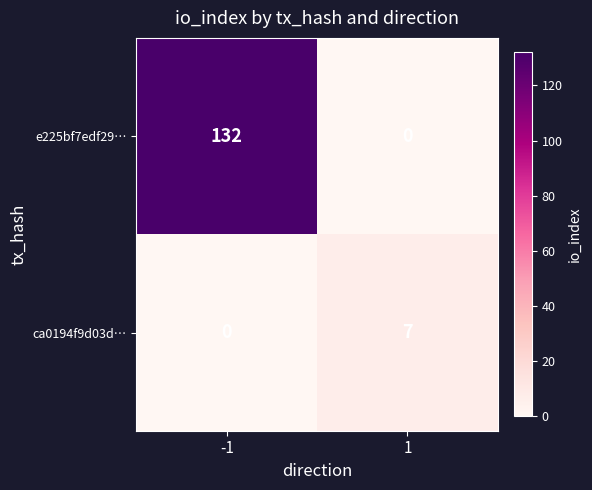

True or false: ca0194f9d03d… has a value of 3 at 1.

False